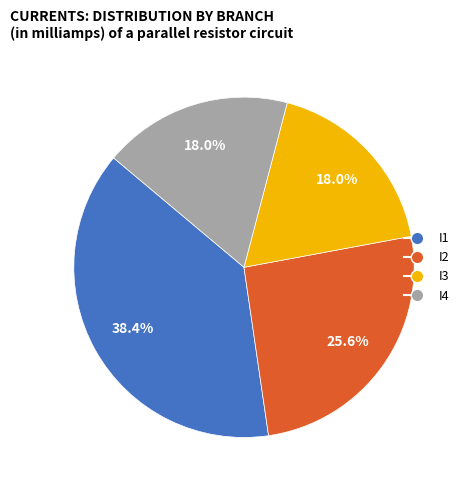

To the nearest percent, what portion does I4 represent?

18%